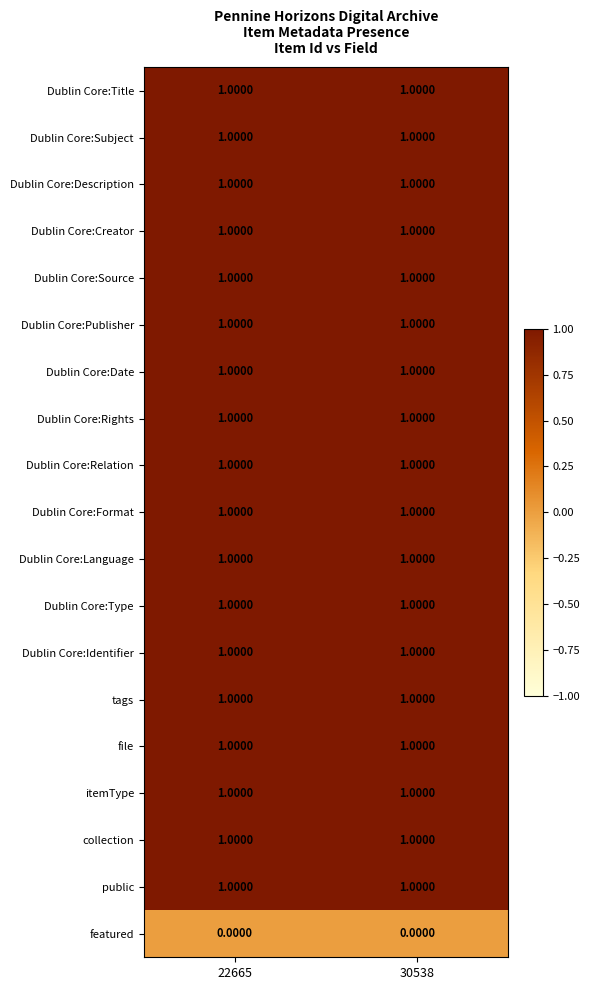

At how many categories does at least one series exceed 0?

2